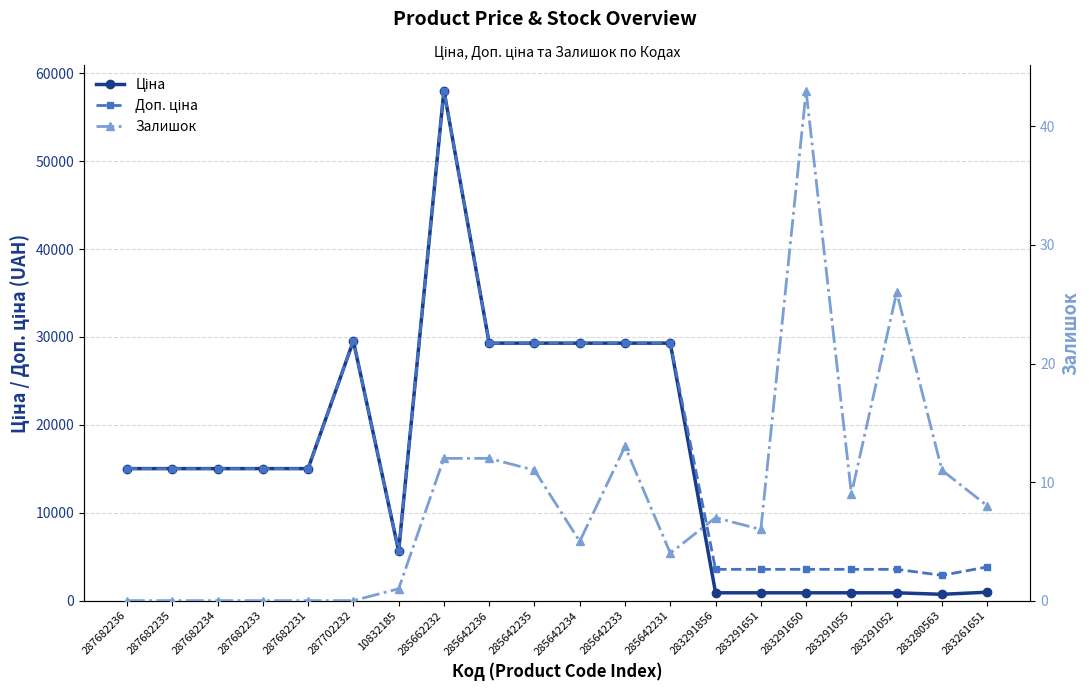

At which label does Ціна first exceed 15019?

287682236